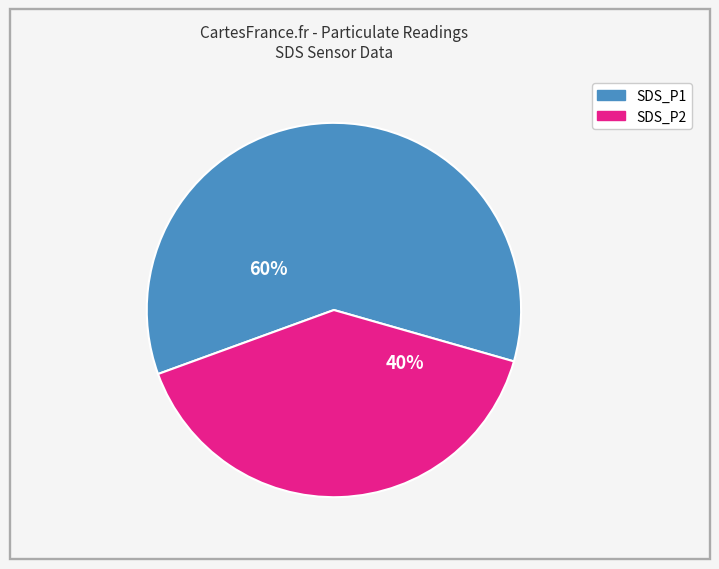

The SDS_P1 slice represents 42% of the pie. True or false?

False